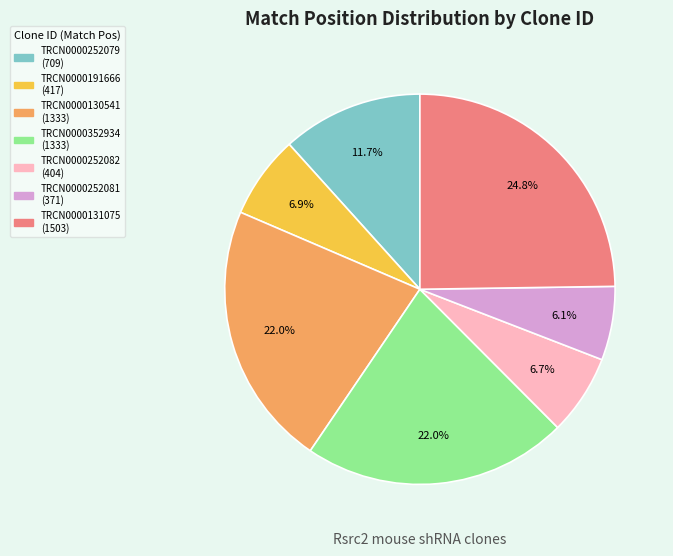

What percentage is NOT represented by TRCN0000252081?

93.9%